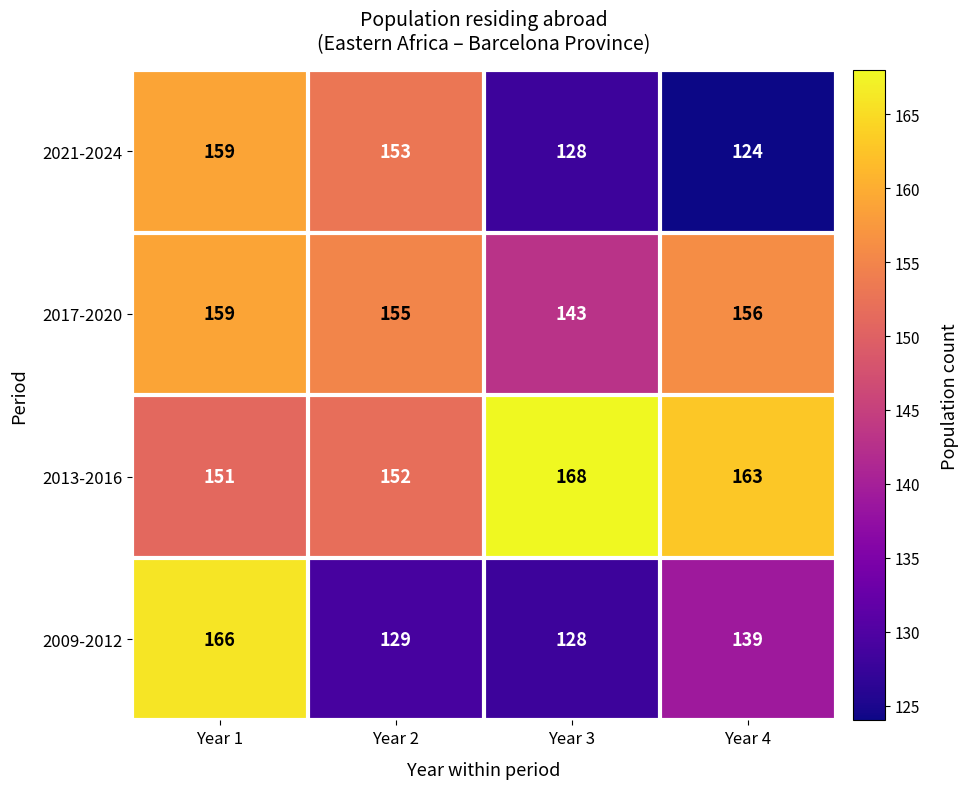

Rank the series at Year 4 from lowest to highest value.

2021-2024, 2009-2012, 2017-2020, 2013-2016